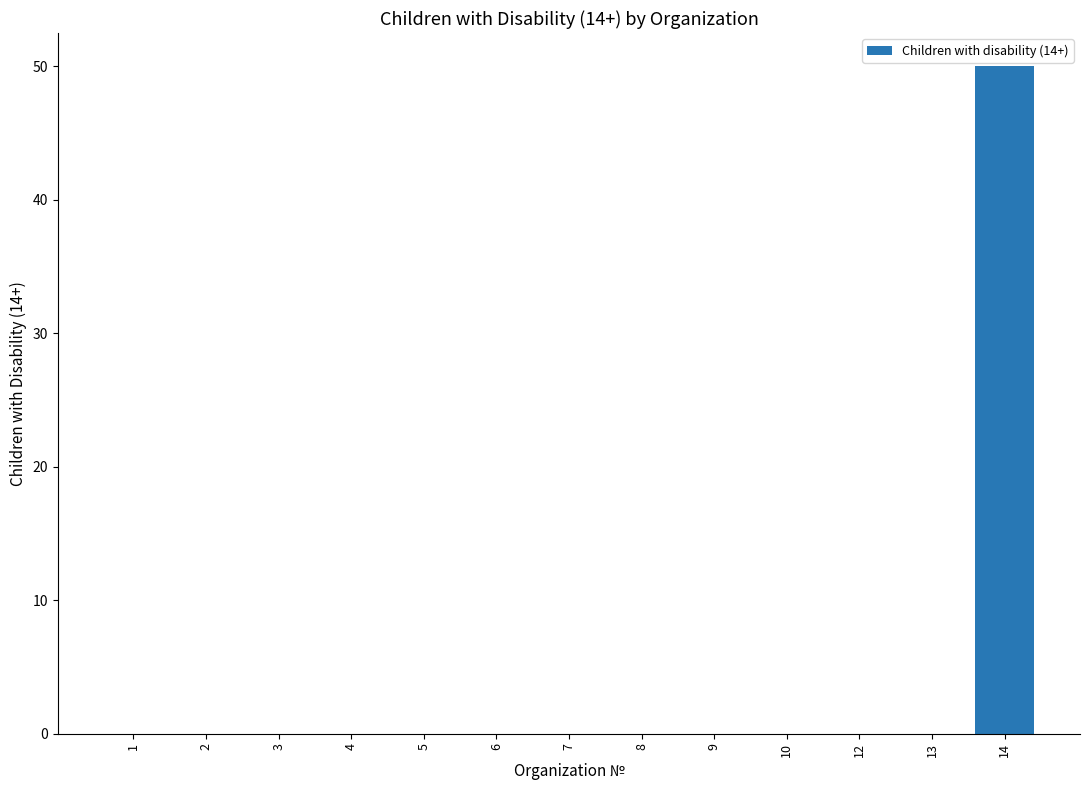

Is it true that the value at 6 is -28?

False